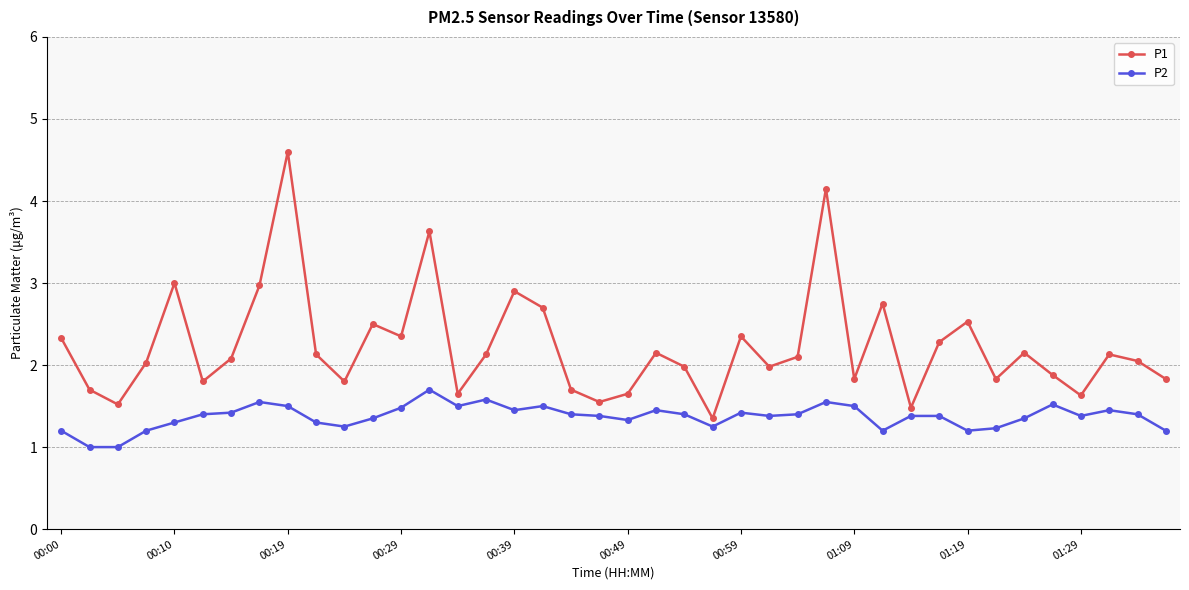

What is the minimum value for P2?

1.0